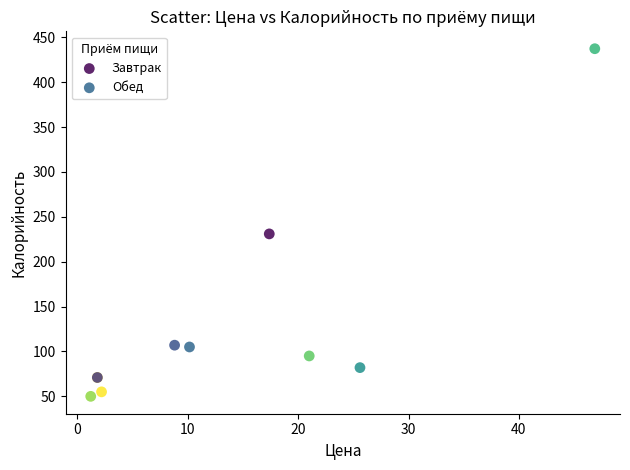

What are all the series names shown in the legend?

Завтрак, Обед